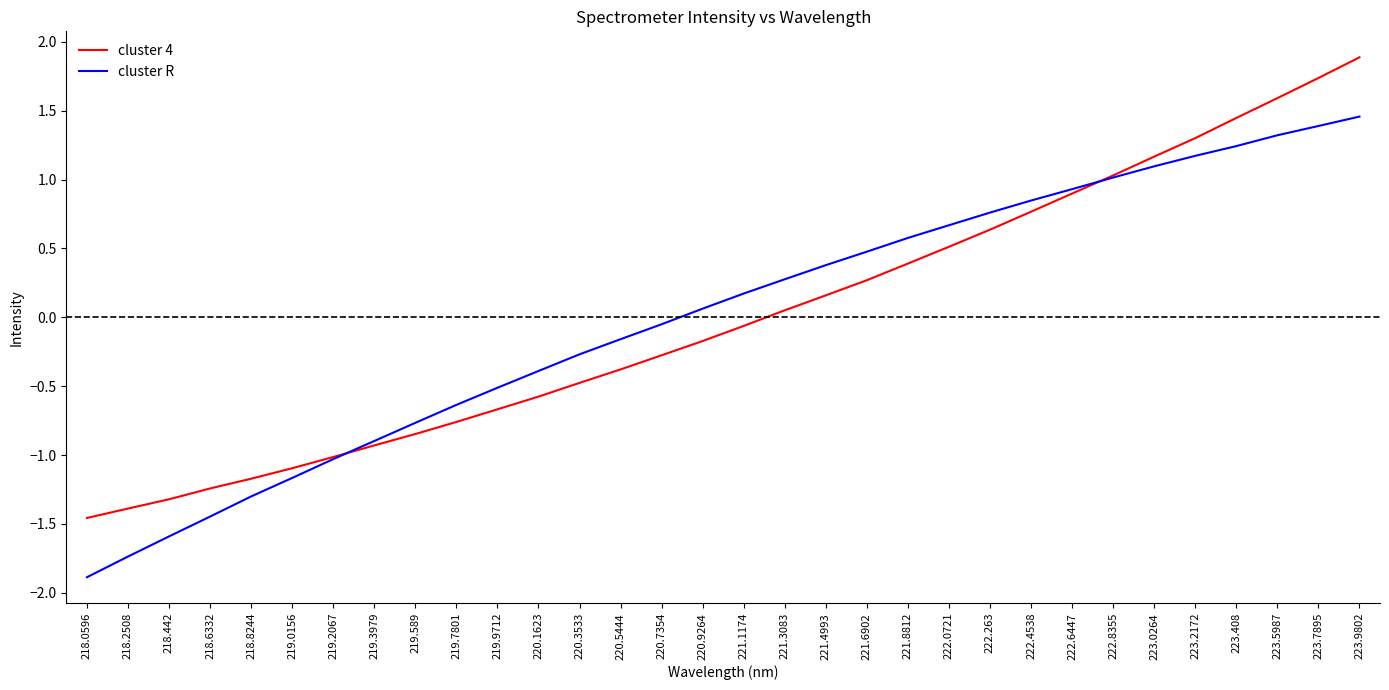

What is the difference between the second highest and second lowest values in the cluster 4 series?

3.1